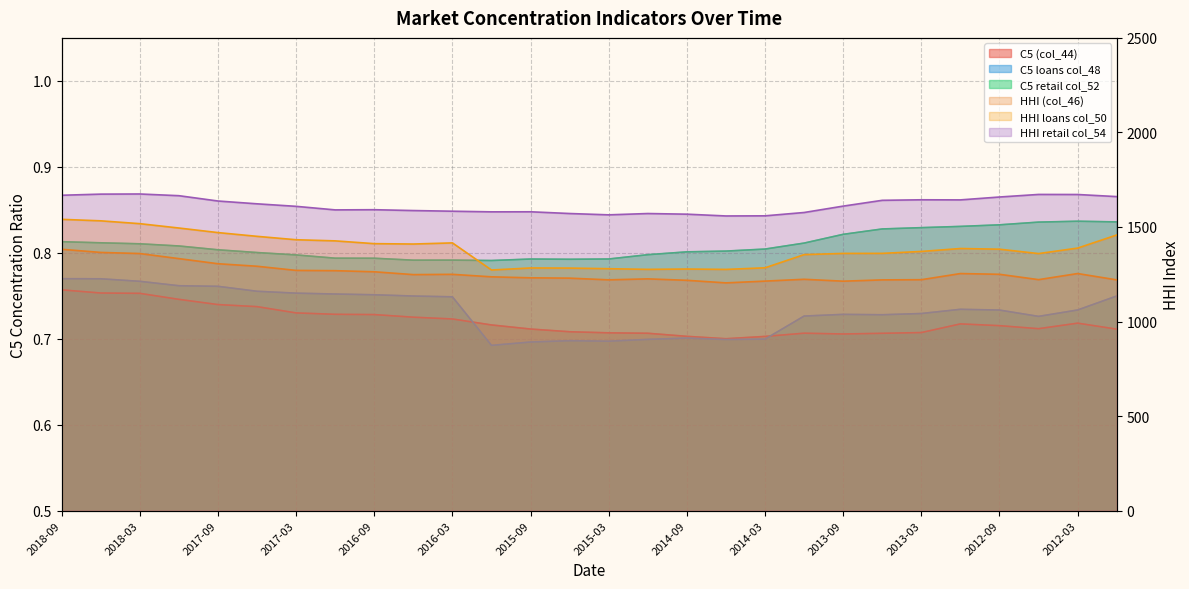

Is the value of C5 loans col_48 at 2013-09 greater than the value of C5 retail col_52 at 2014-03?

No